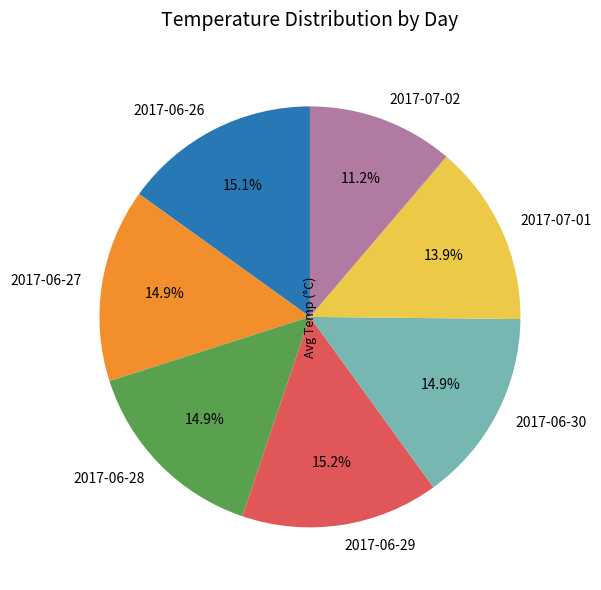

Combined, do 2017-06-27 and 2017-07-01 account for over 50%?

No